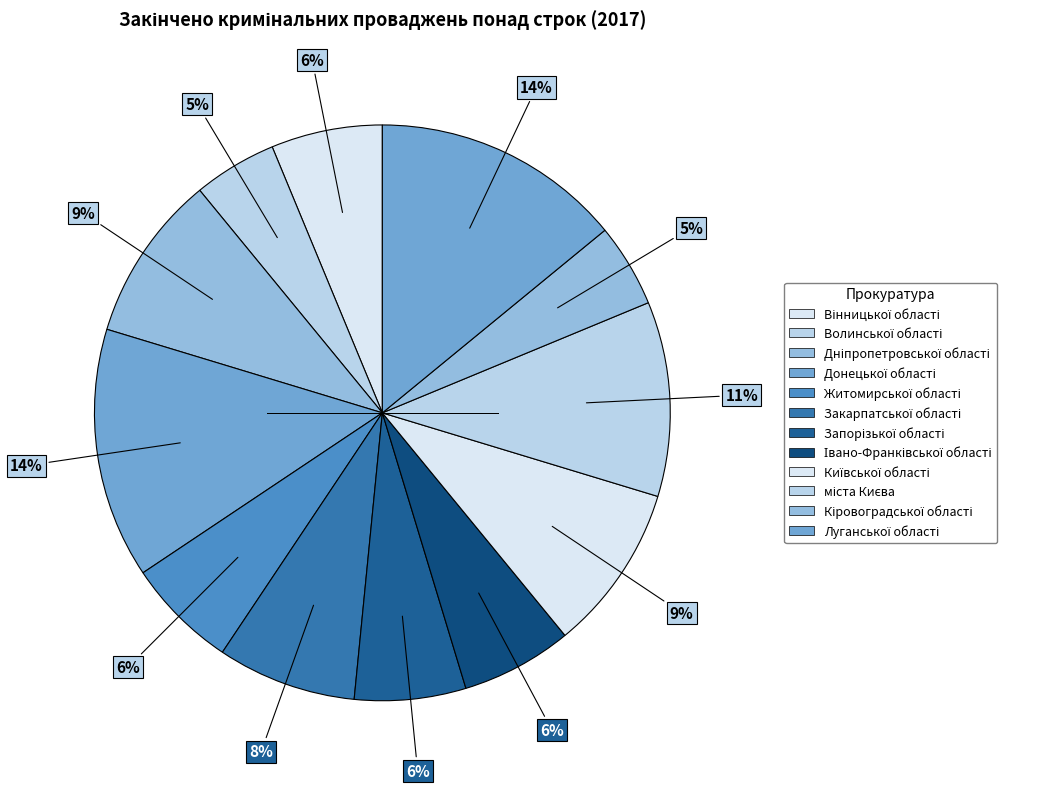

What percentage is the Закарпатської області slice, to the nearest percent?

8%